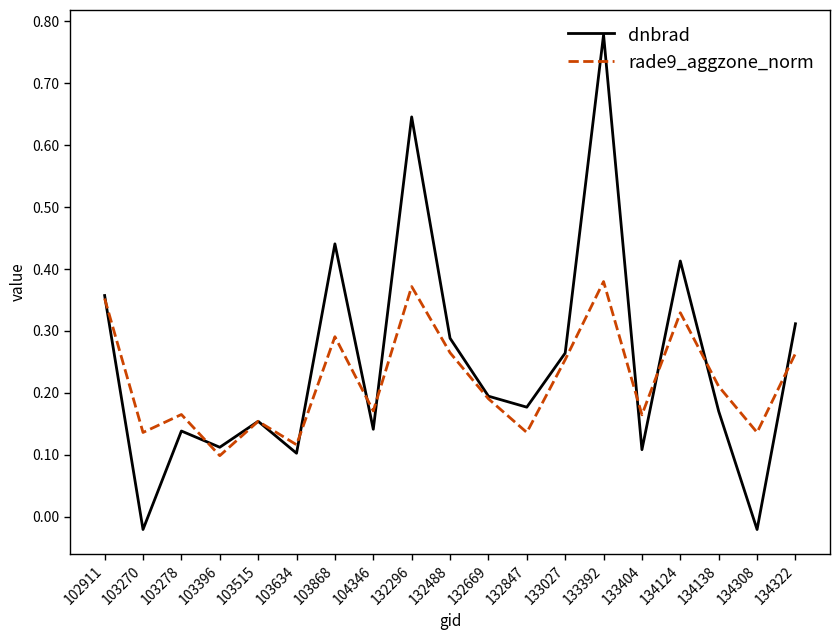

What is the total value across all series at 132296?

1.0